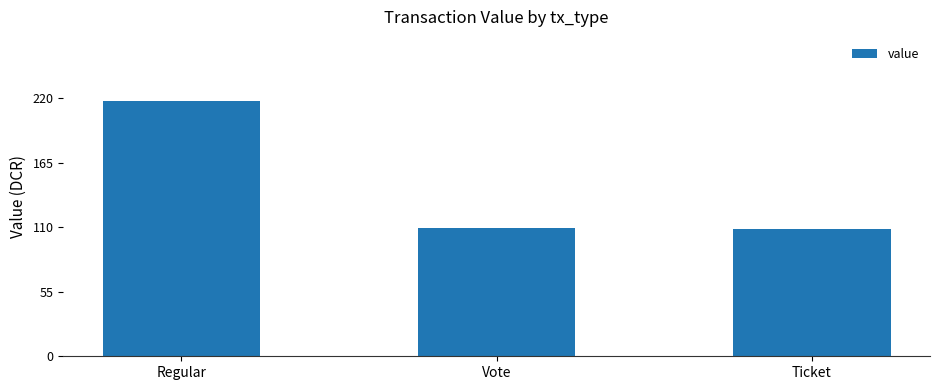

What is the maximum value shown in the chart?

217.6